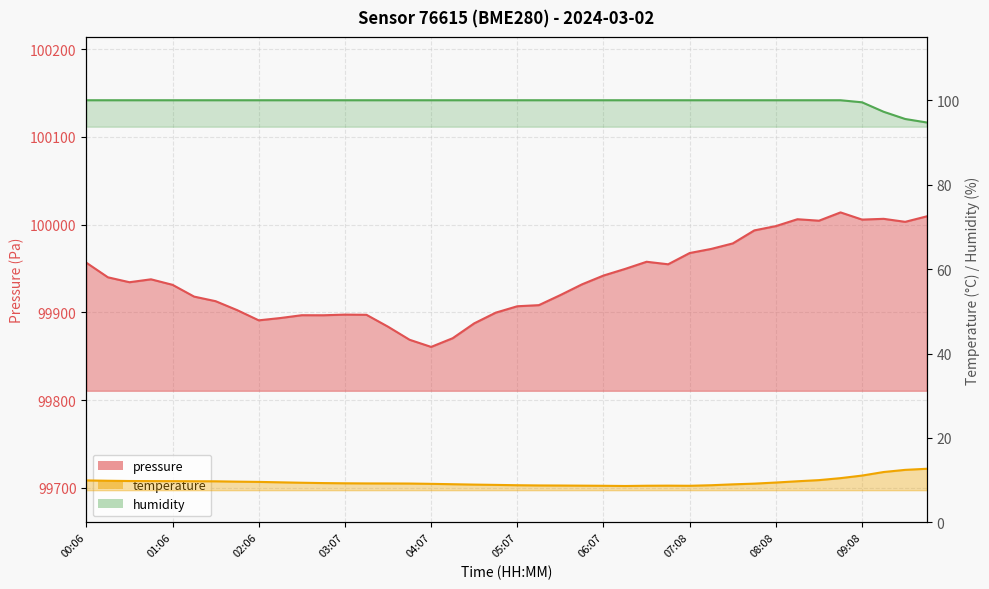

Which has a higher value, 02:52 or 02:21?

02:52